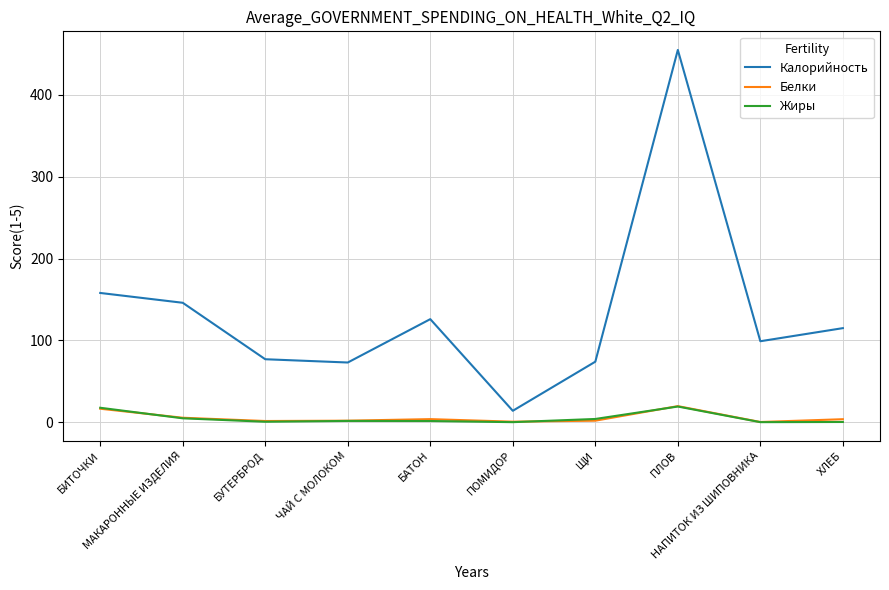

In Жиры, how many points are lower than both neighbors (excluding endpoints)?

3